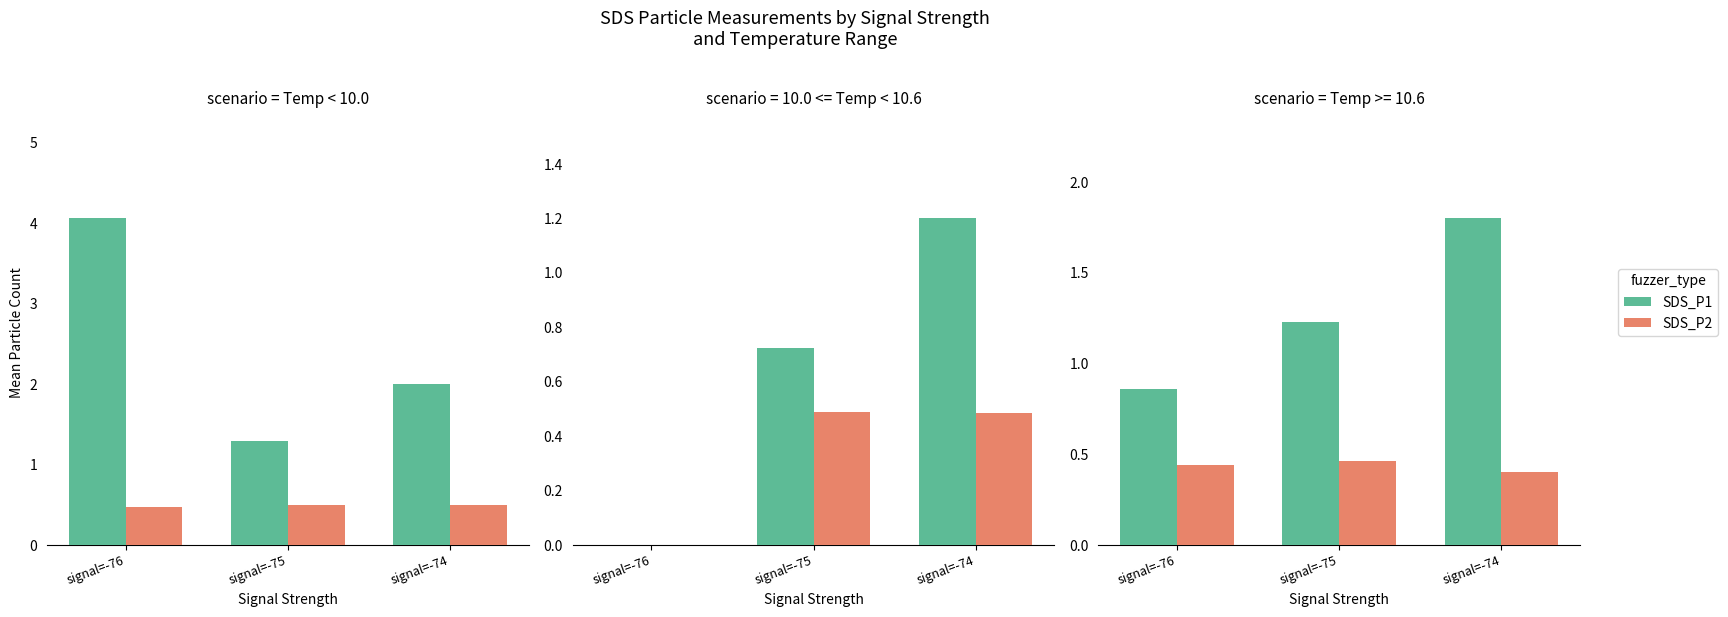

Which series changed the most between signal=-76 and signal=-75?

SDS_P1